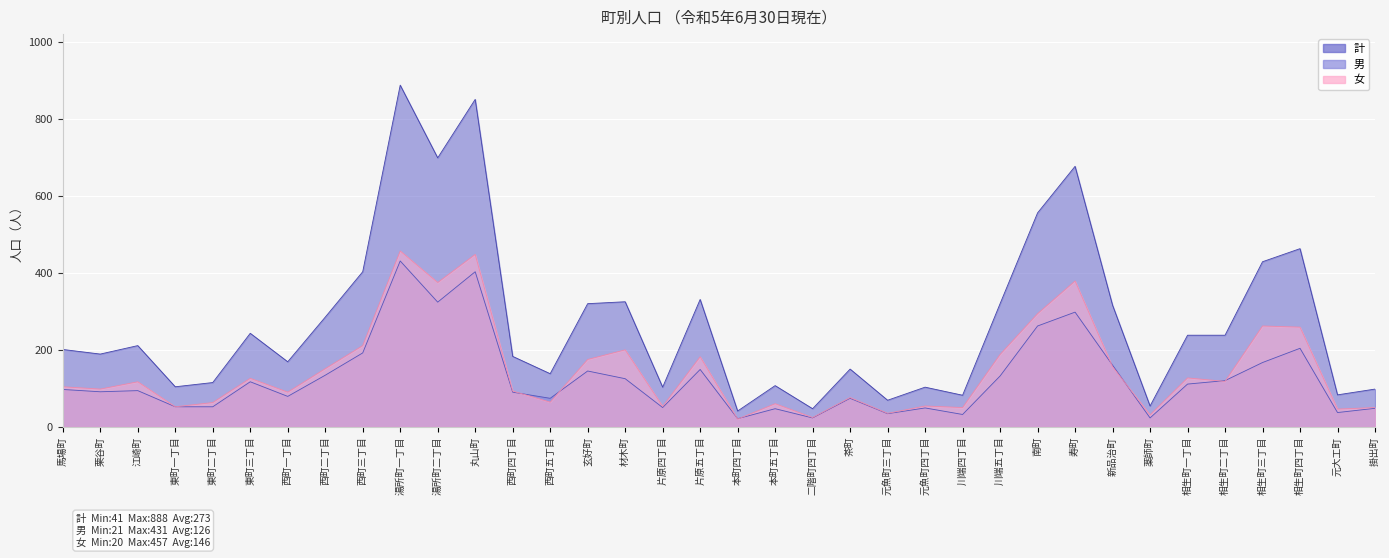

How many data points in 計 are above 211?

17